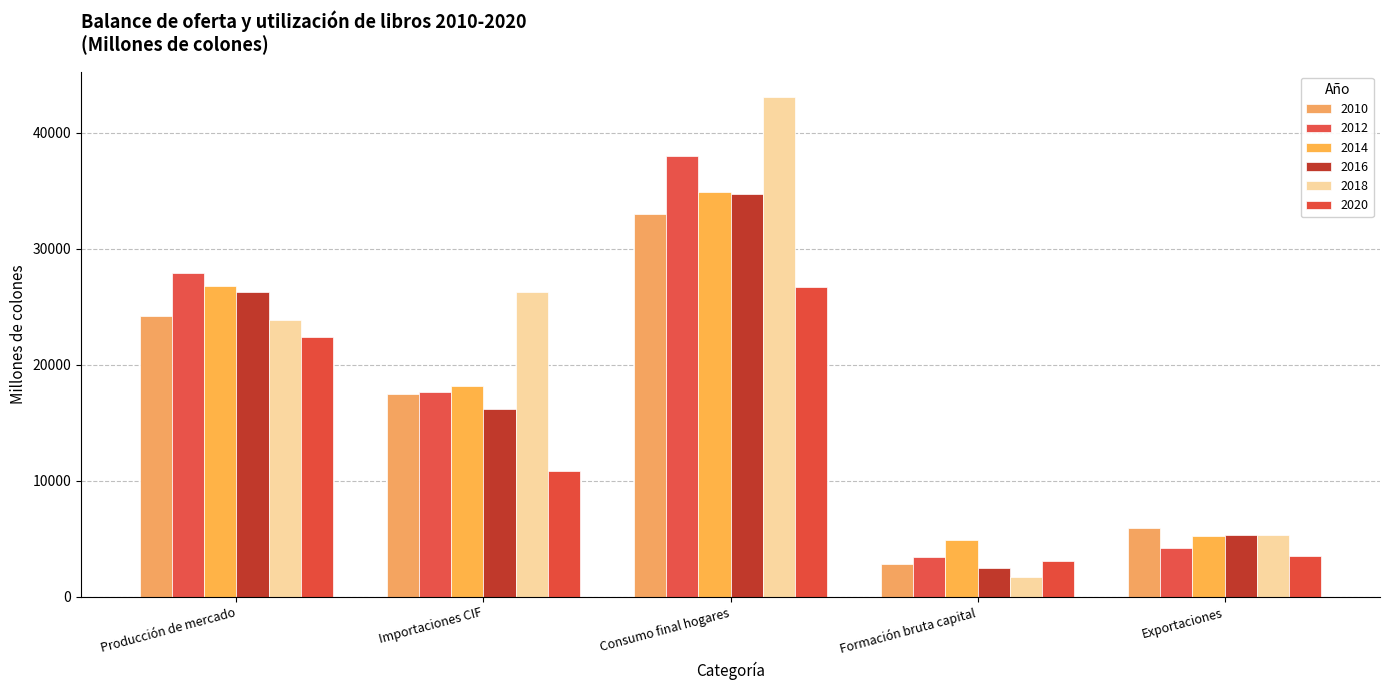

What is the label of the 4th bar from the left?

Formación bruta capital